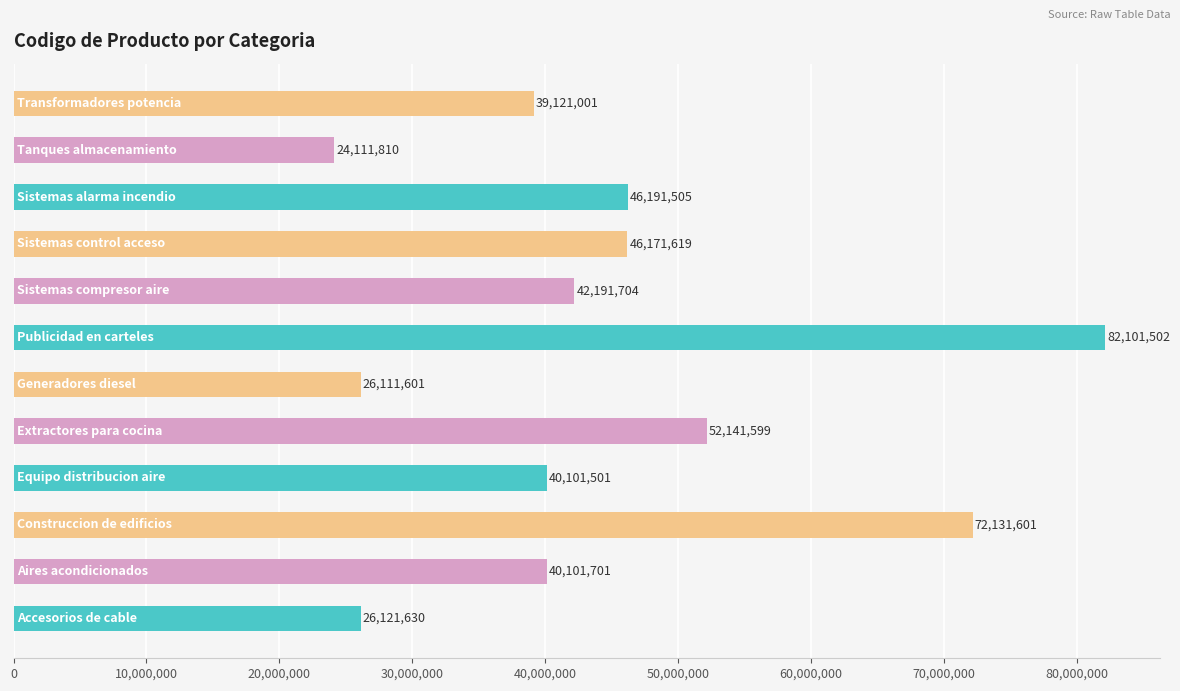

What is the maximum value shown in the chart?

82101502